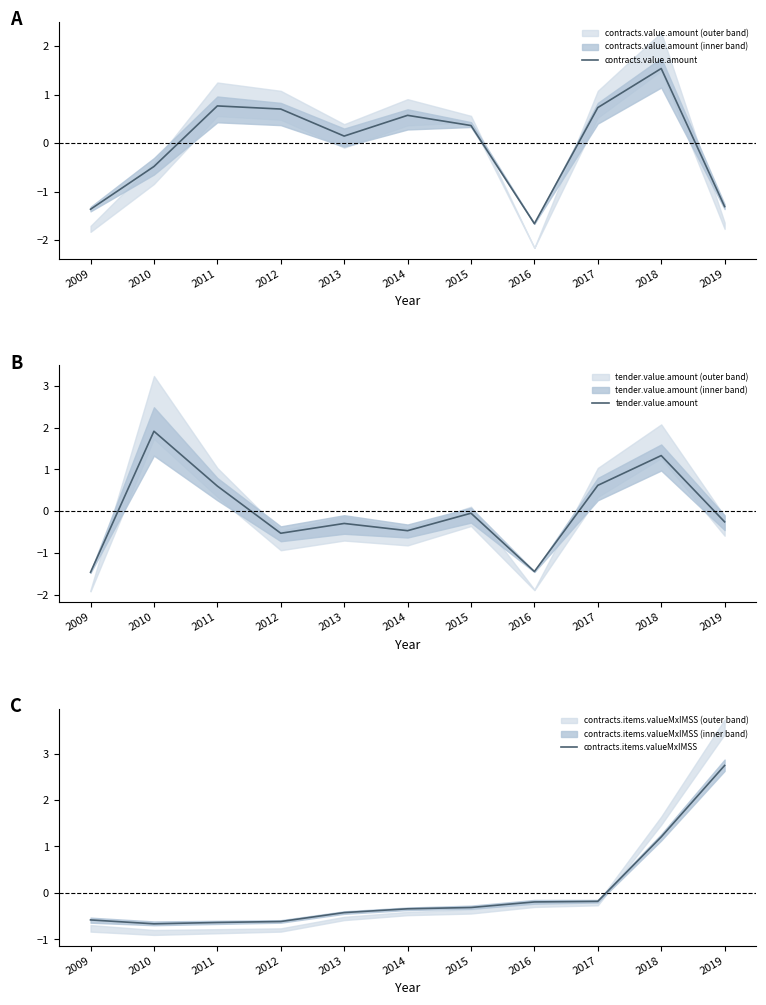

Read the tender.value.amount value at 2013.

-0.3